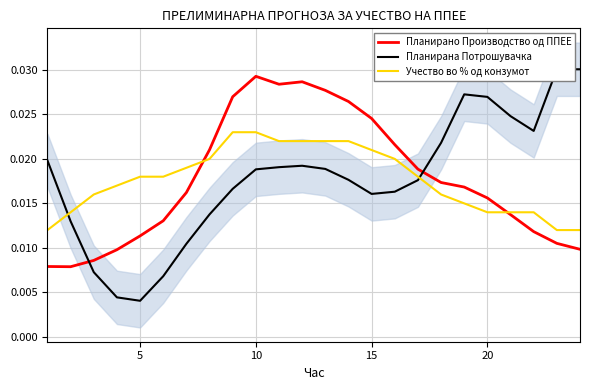

What are all the series names shown in the legend?

Планирано Производство од ППЕЕ, Планирана Потрошувачка, Учество во % од конзумот